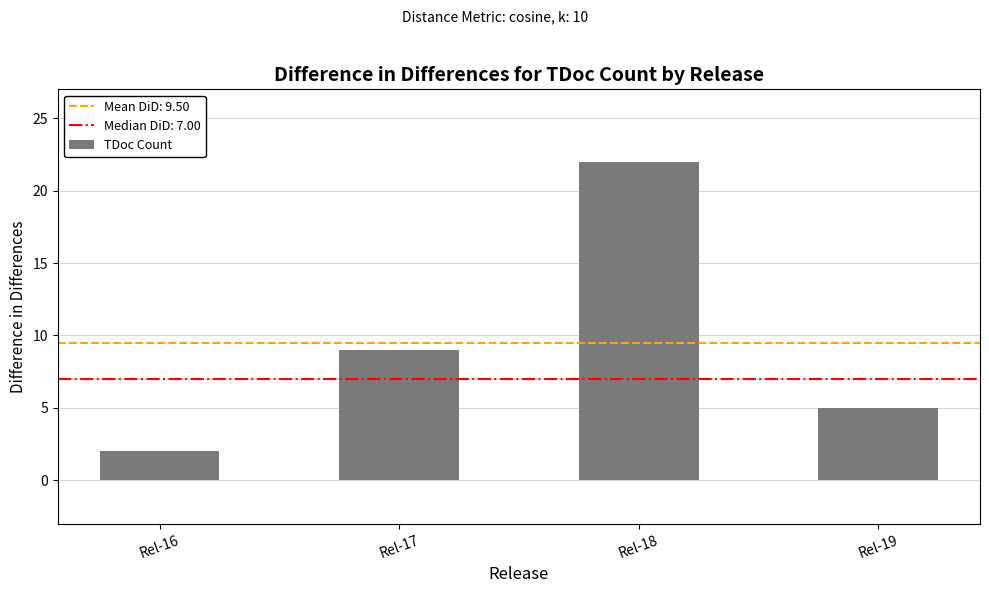

Approximately how many times larger is the value at Rel-19 compared to Rel-16?

2.5